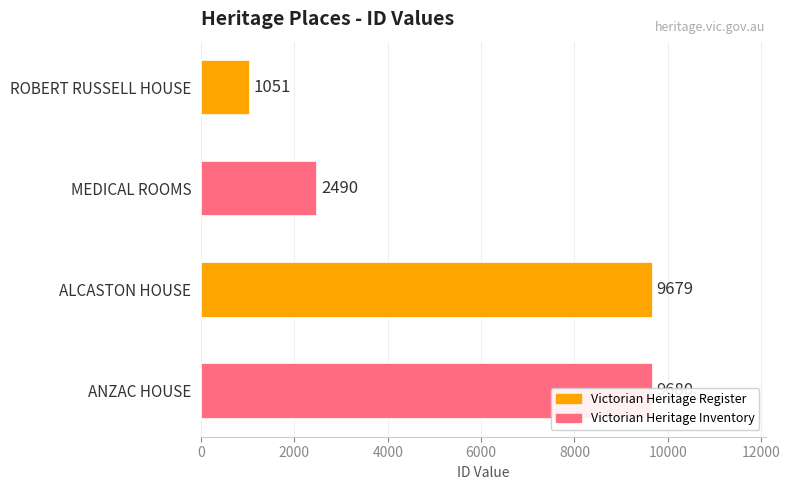

At which label does the data first exceed 9679?

ANZAC HOUSE